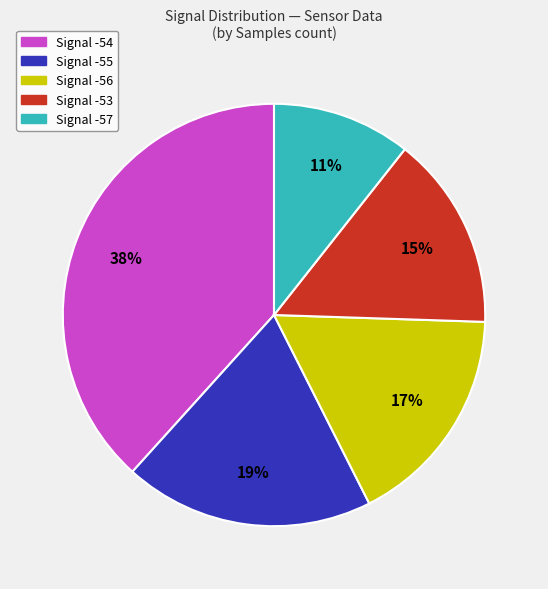

To the nearest percent, what is the average slice percentage?

20%